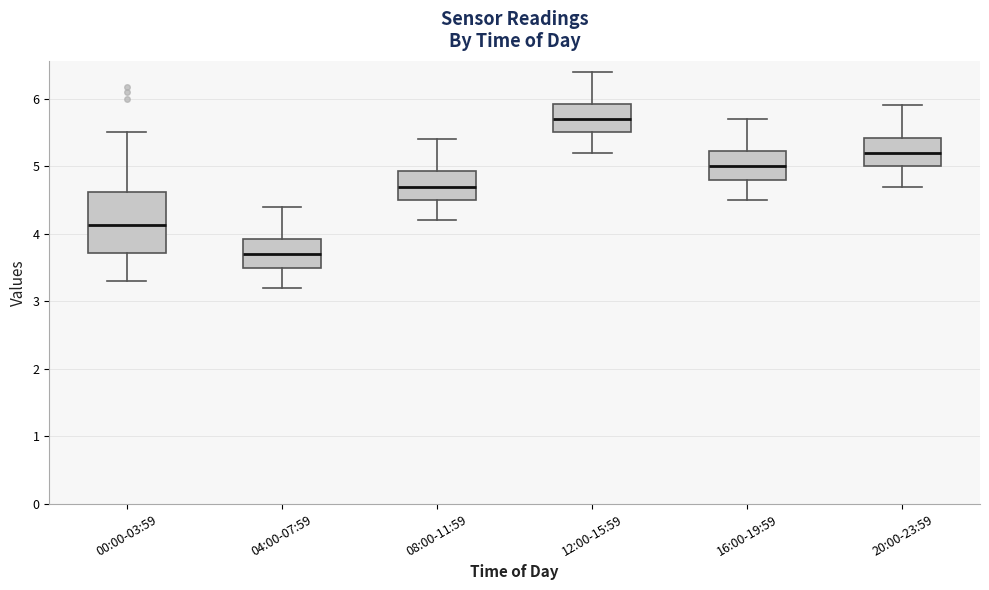

Which box's median line is the highest?

12:00-15:59